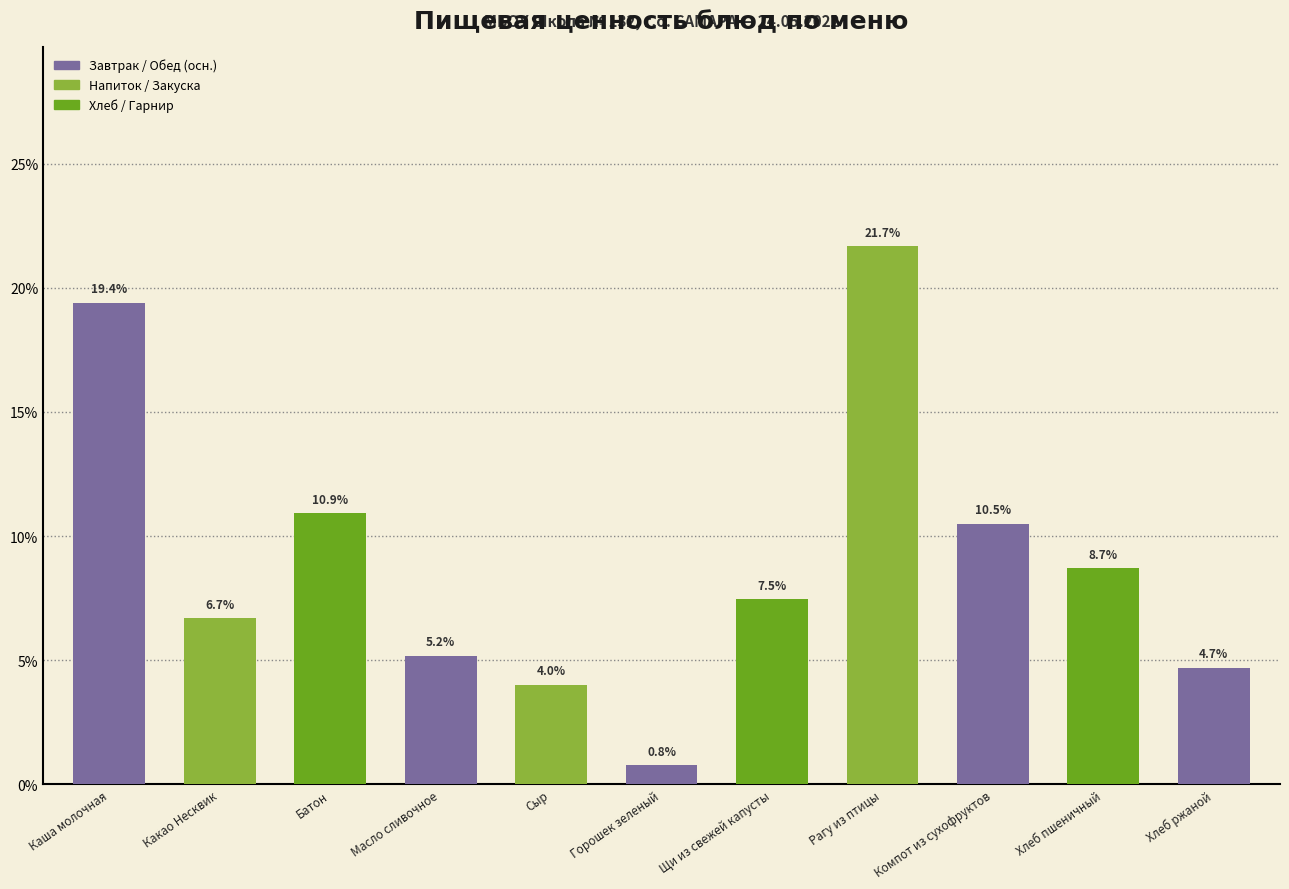

Count the number of categories in the chart.

11